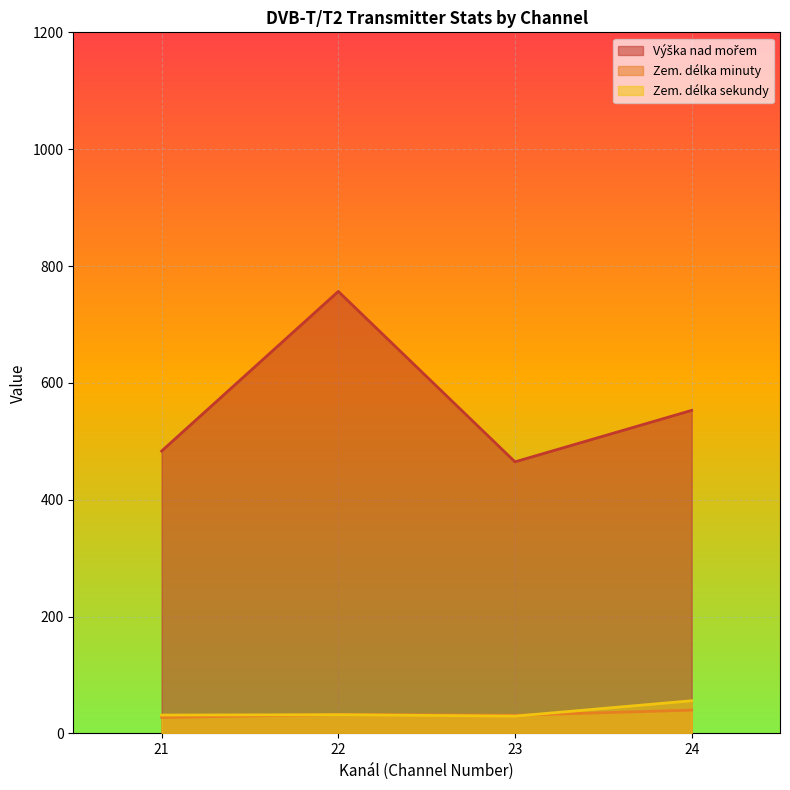

What is the sum of all Zem. délka minuty values?

131.1